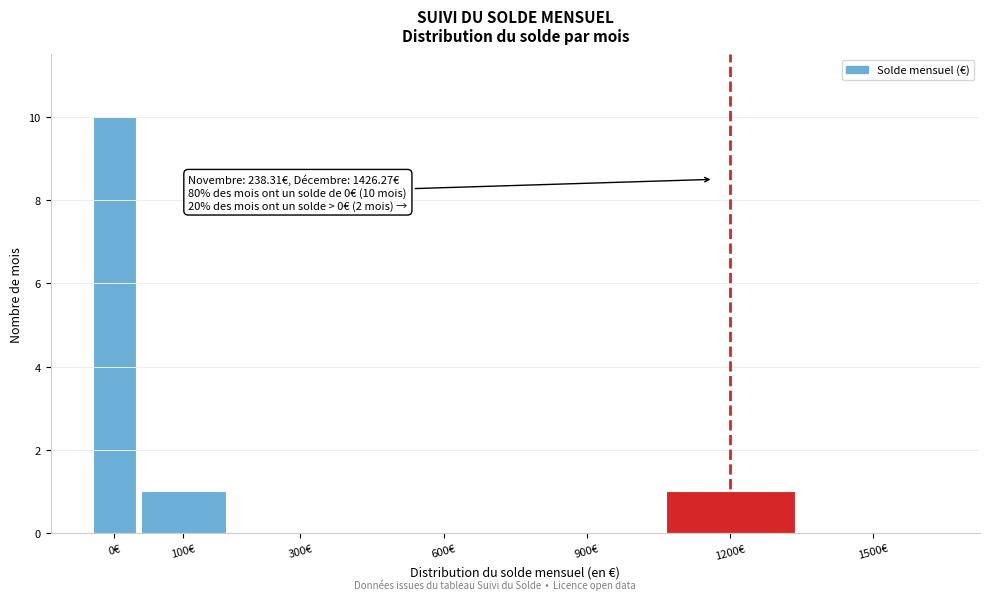

Reading right to left, what are all the values shown in this chart?

1500€=0	1200€=1	900€=0	600€=0	300€=0	100€=1	0€=10